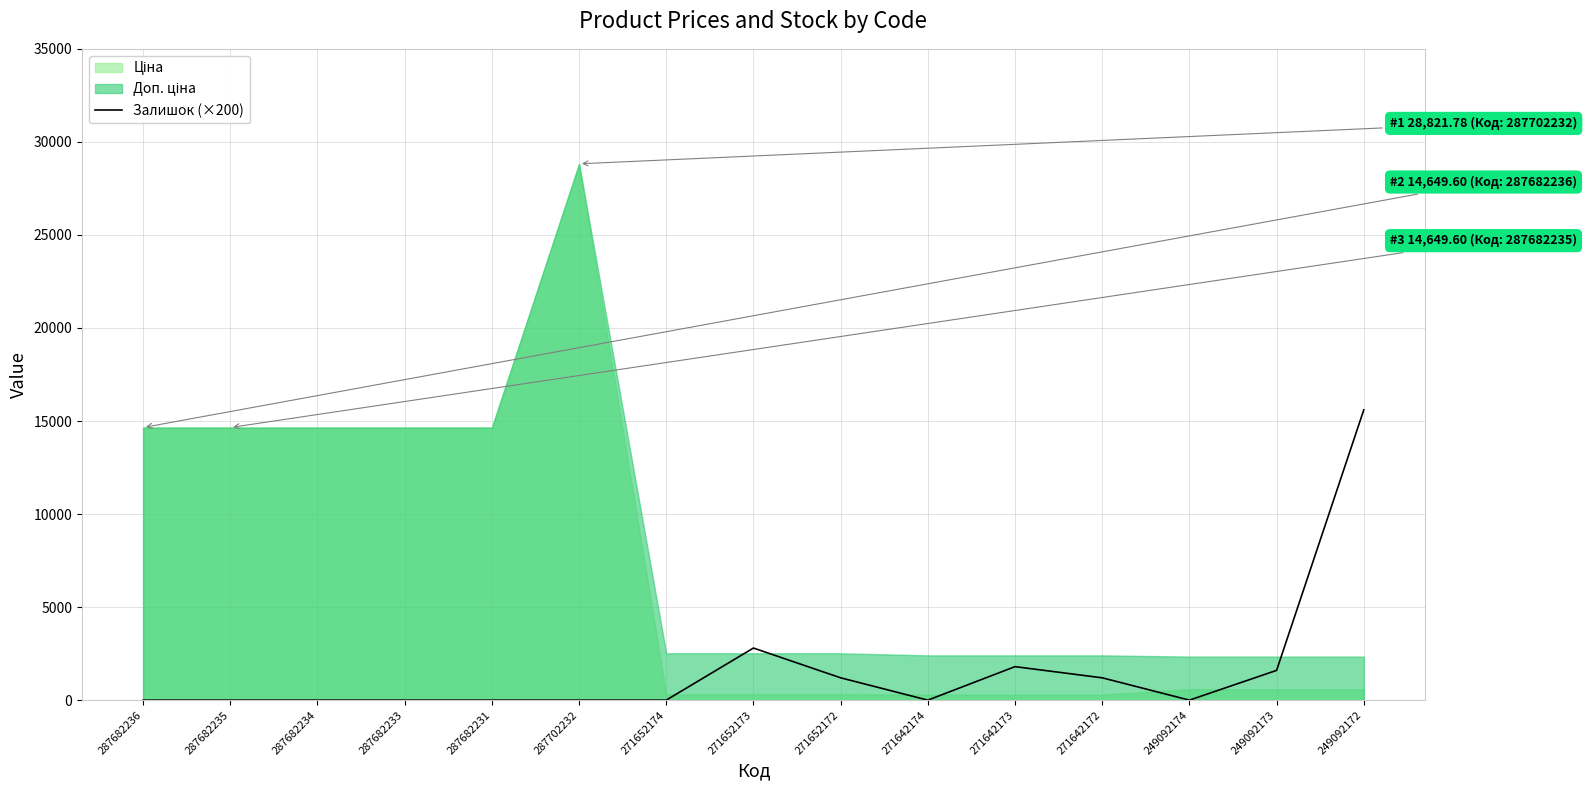

What is the sum of the values at 287682234 and 271642173?

1800